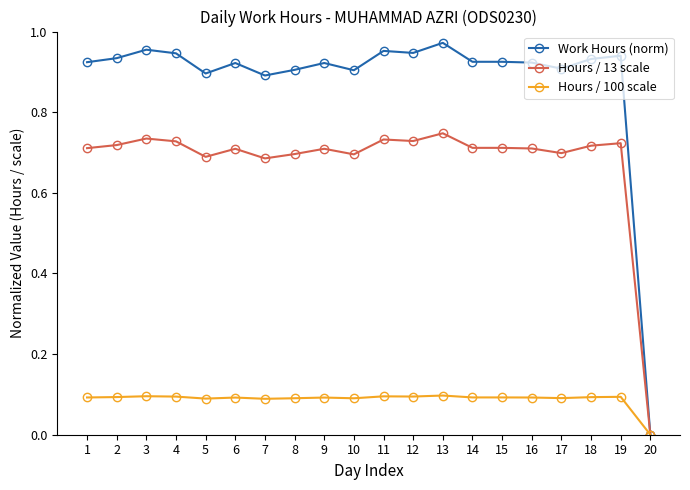

Rank the series by their average value, from highest to lowest.

Work Hours (norm), Hours / 13 scale, Hours / 100 scale